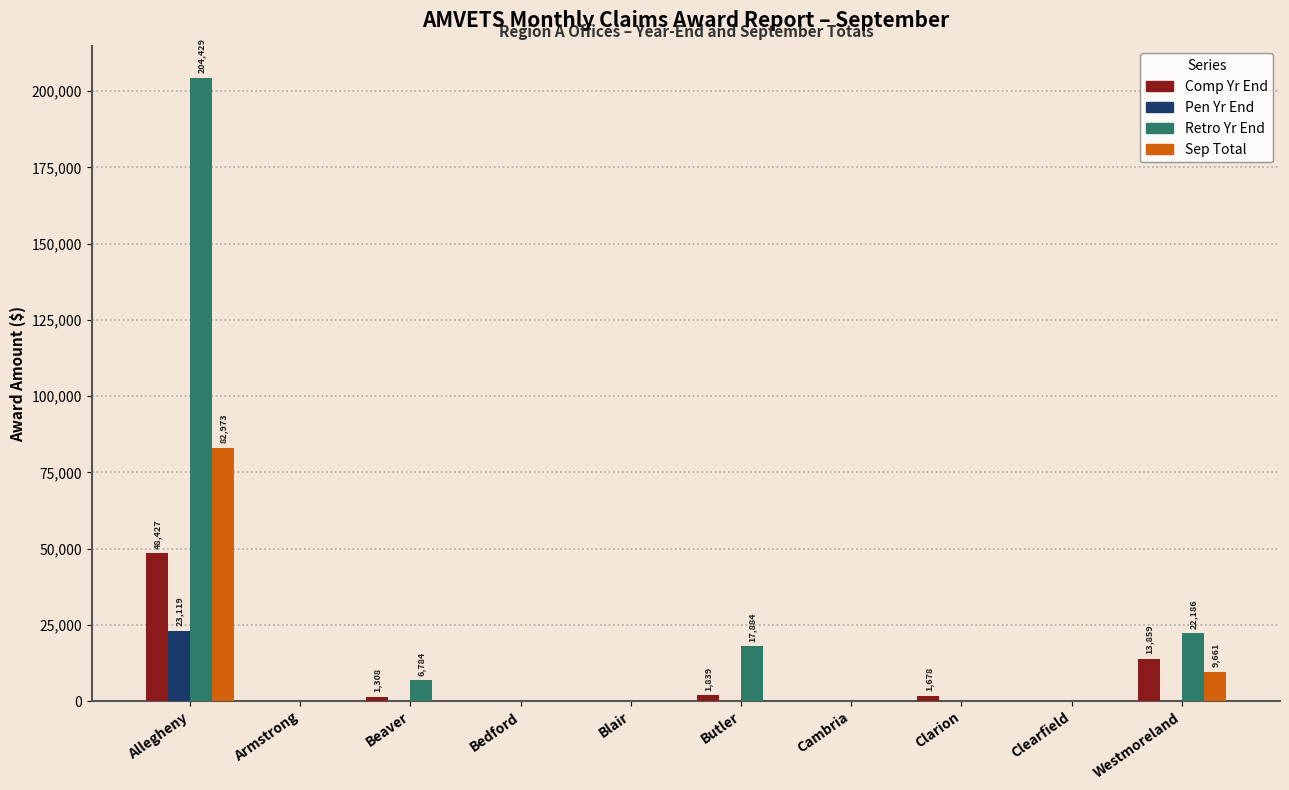

How many data points in Pen Yr End are above 0?

1